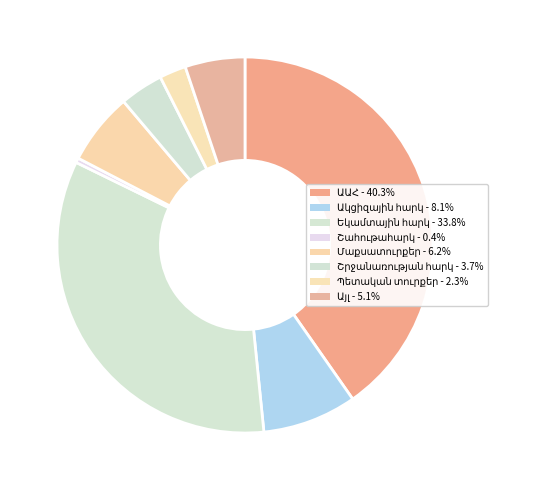

How many segments does this pie chart have?

8